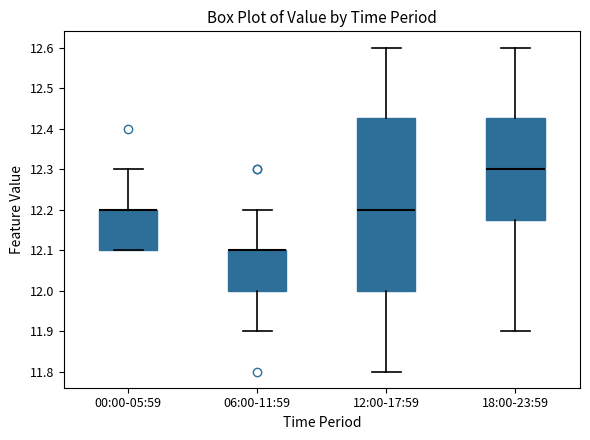

Reading left to right, transcribe this box plot: for each box, give where its median line is, the range the box spans, and where its two whiskers end, as read against the y-axis. The values are not printed on the chart, so give them approximately, as read against the axis.

00:00-05:59: median 12.20 (drawn on the box's upper edge), box 12.10 to 12.20, whiskers 12.10 to 12.30
06:00-11:59: median 12.10 (drawn on the box's upper edge), box 12.00 to 12.10, whiskers 11.90 to 12.20
12:00-17:59: median 12.20, box 12.00 to 12.43, whiskers 11.80 to 12.60
18:00-23:59: median 12.30, box 12.18 to 12.43, whiskers 11.90 to 12.60